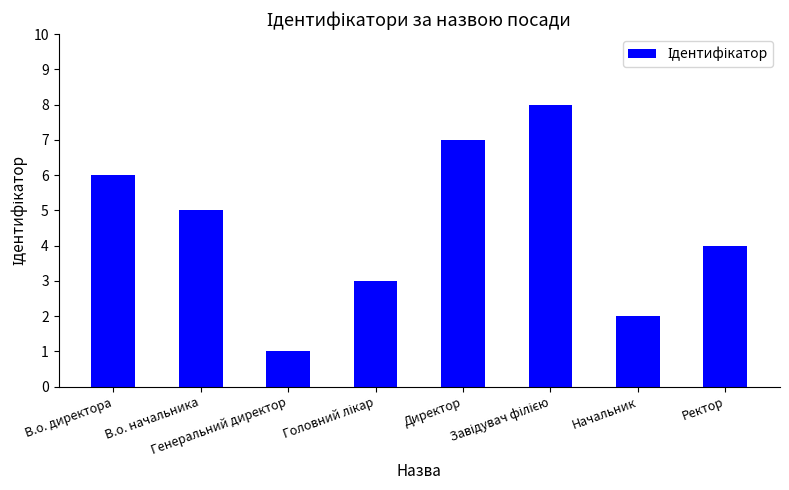

How many data points are less than 5?

4